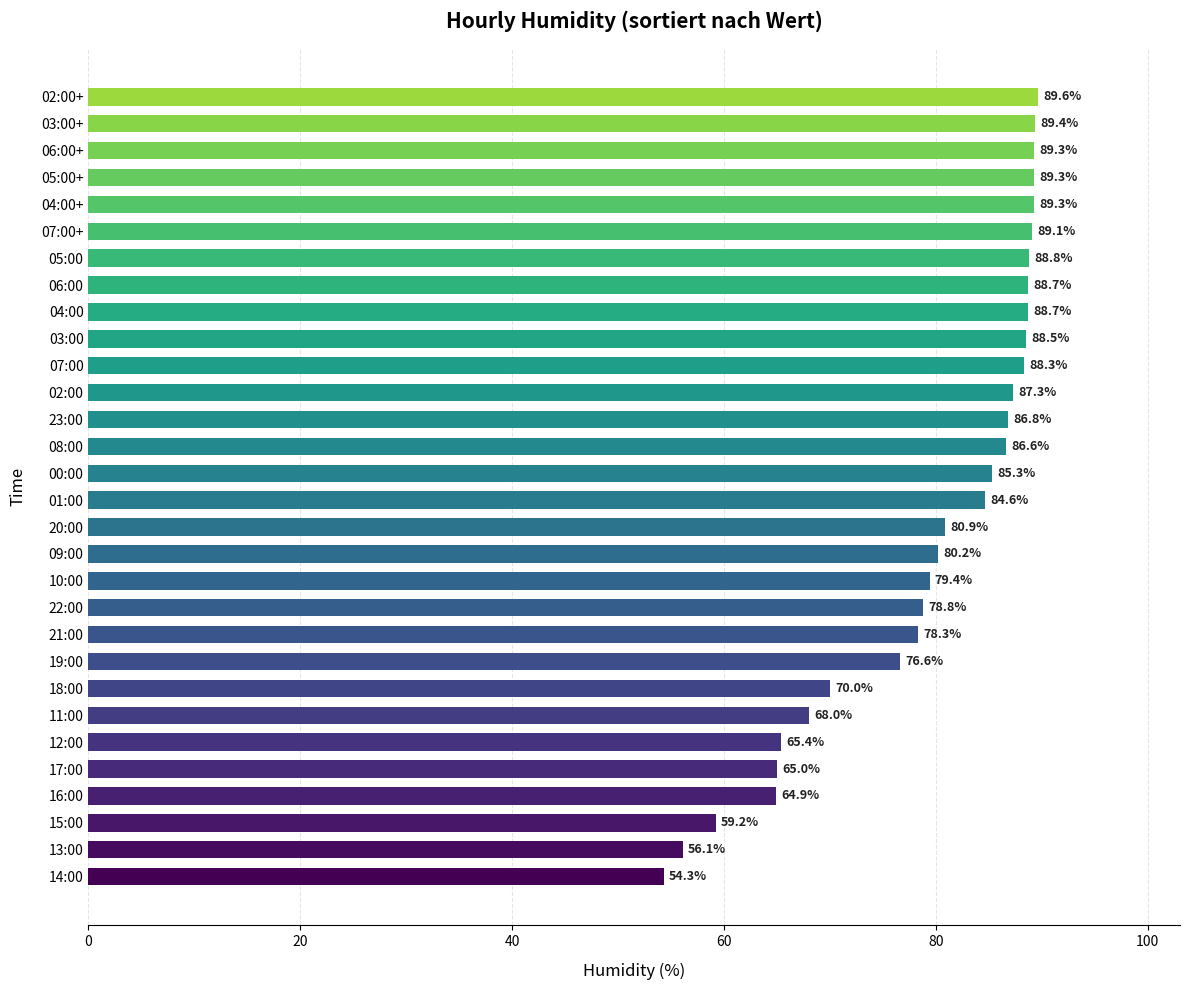

What is the change in value from 16:00 to 03:00+?

+24.5